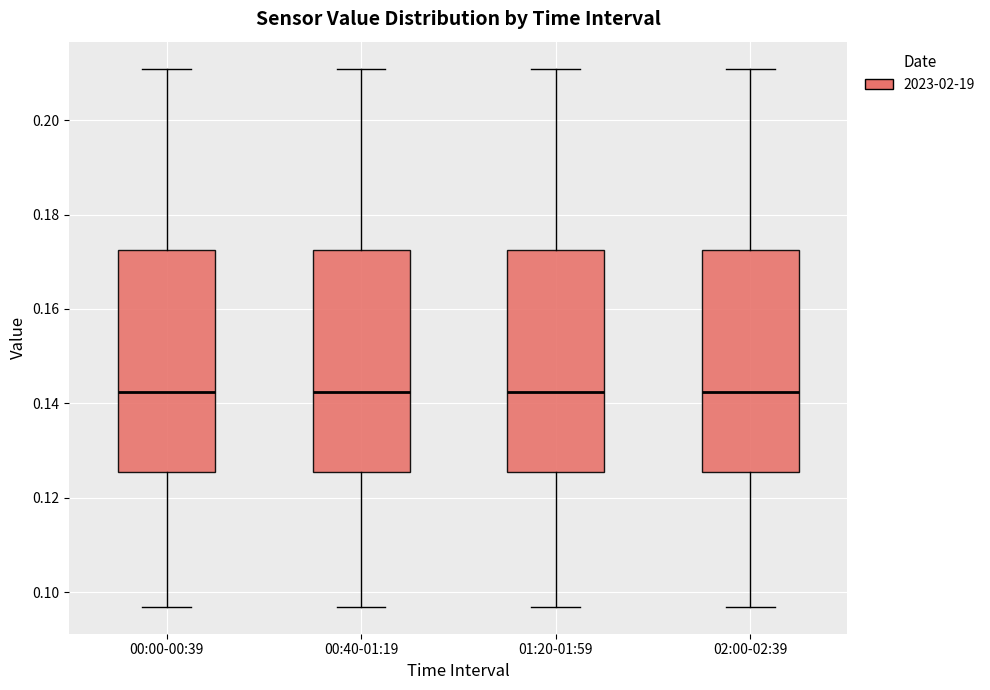

Reading left to right, read every box against the y-axis: the position of its median line, the range the box covers, and the ends of its whiskers. The values are not printed on the chart, so give them approximately, as read against the axis.

00:00-00:39: median 0.142, box 0.126 to 0.172, whiskers 0.096 to 0.210
00:40-01:19: median 0.142, box 0.126 to 0.172, whiskers 0.096 to 0.210
01:20-01:59: median 0.142, box 0.126 to 0.172, whiskers 0.096 to 0.210
02:00-02:39: median 0.142, box 0.126 to 0.172, whiskers 0.096 to 0.210